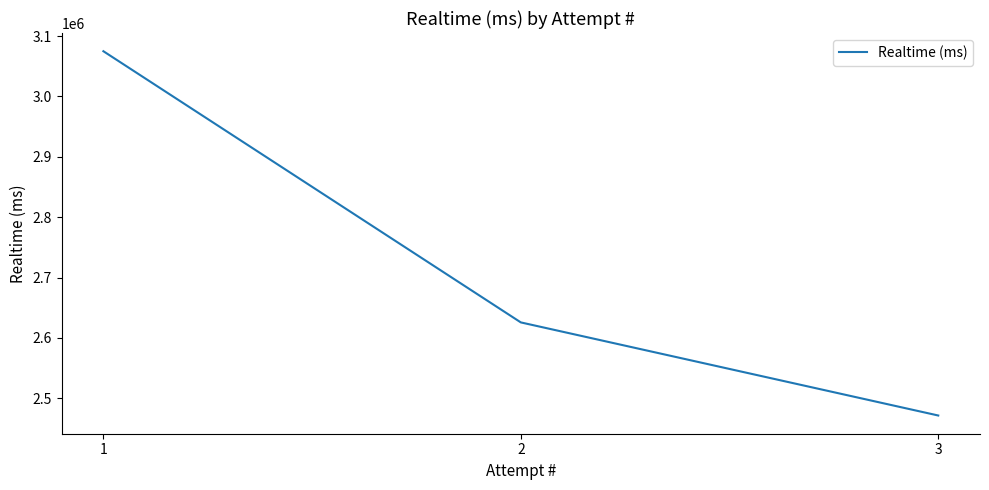

Count the values in the range 2471621 to 3074800.

3